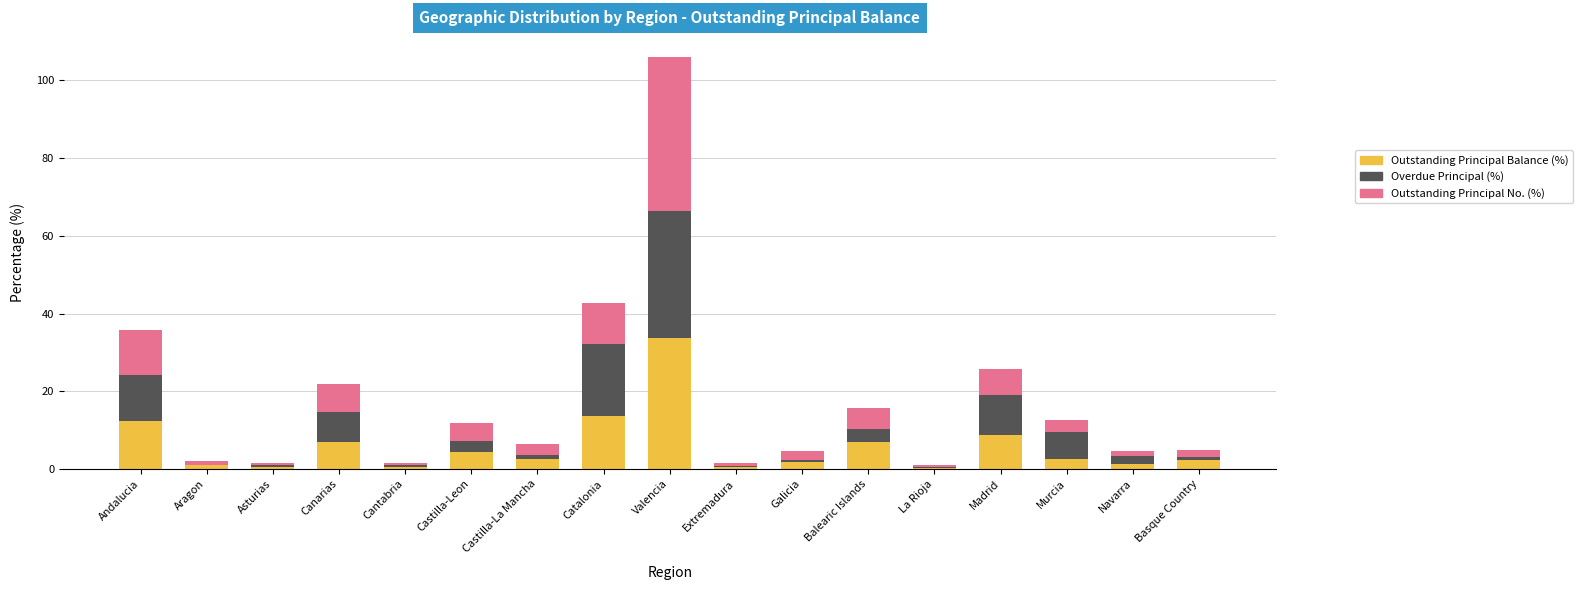

At which category is the sum across all series the highest?

Valencia